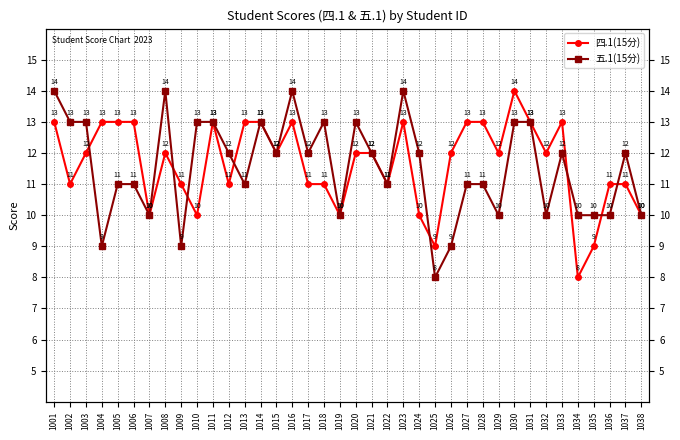

How many 四.1(15分) values are between 11 and 13?

29